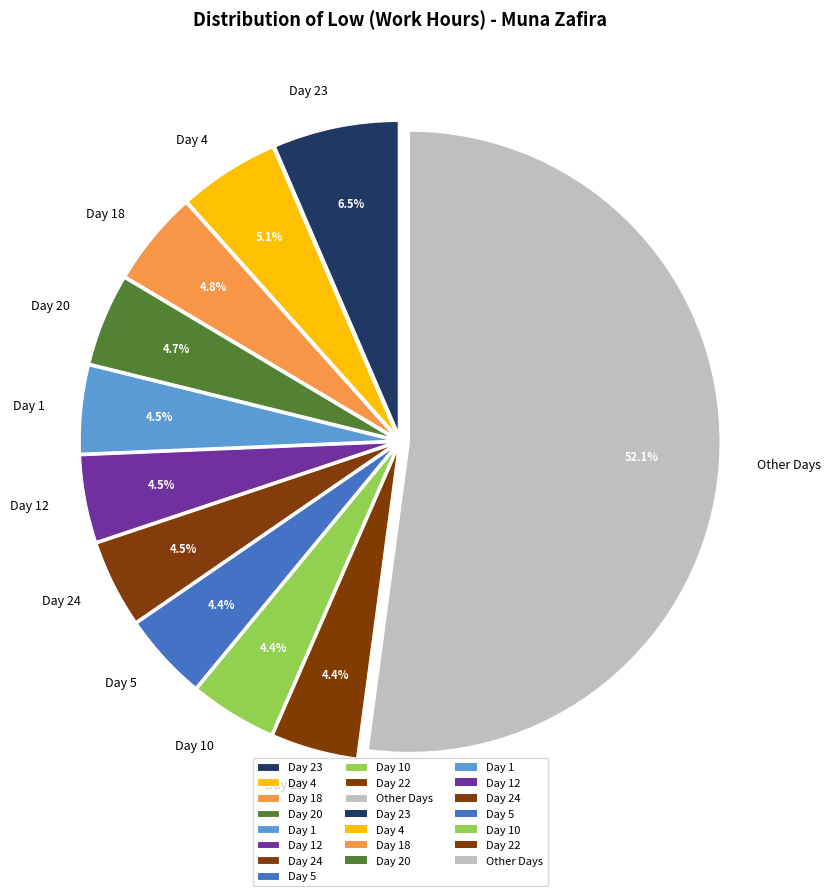

To the nearest percent, what is the combined percentage of Day 18 and Day 23?

11%